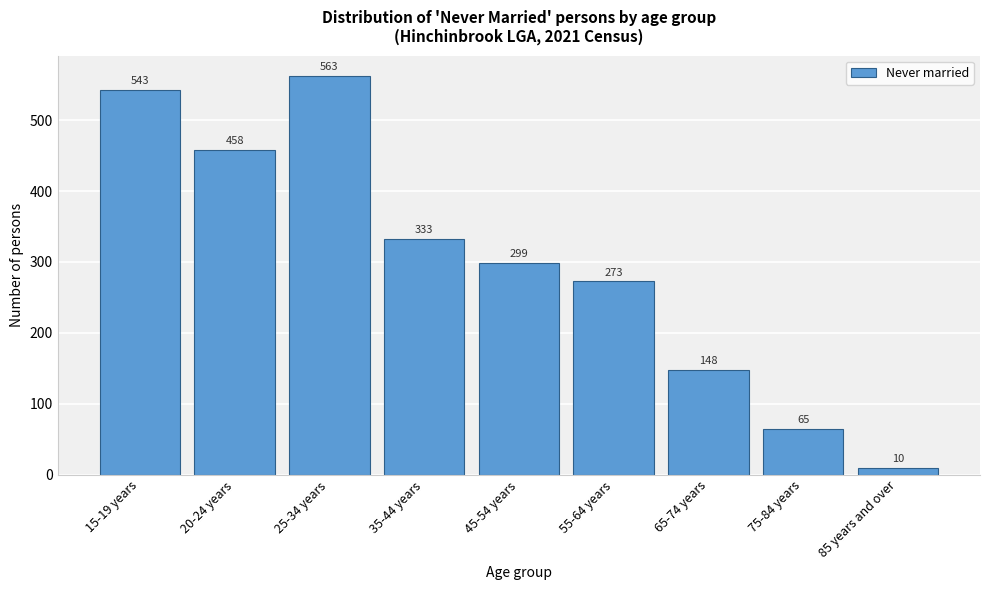

Reading left to right, extract all data points from this chart.

15-19 years=543	20-24 years=458	25-34 years=563	35-44 years=333	45-54 years=299	55-64 years=273	65-74 years=148	75-84 years=65	85 years and over=10